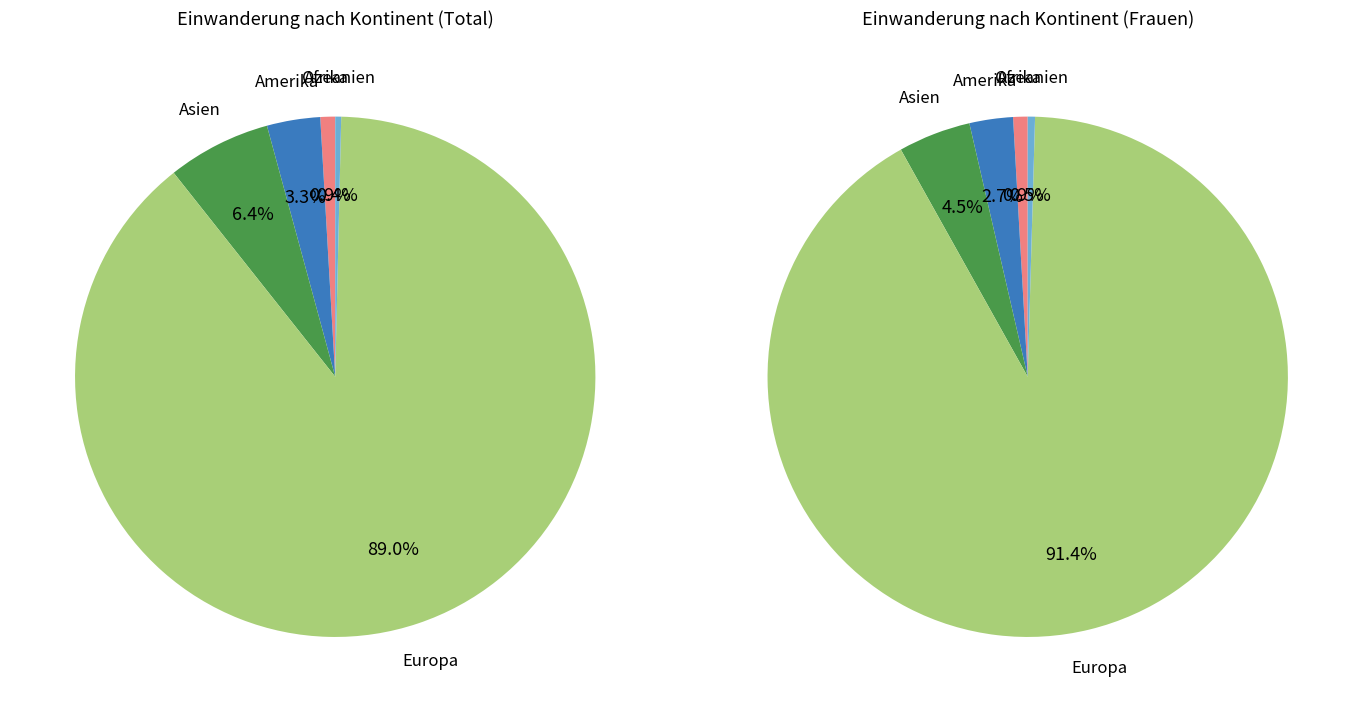

To the nearest percent, what percentage of the pie is Asien?

6%